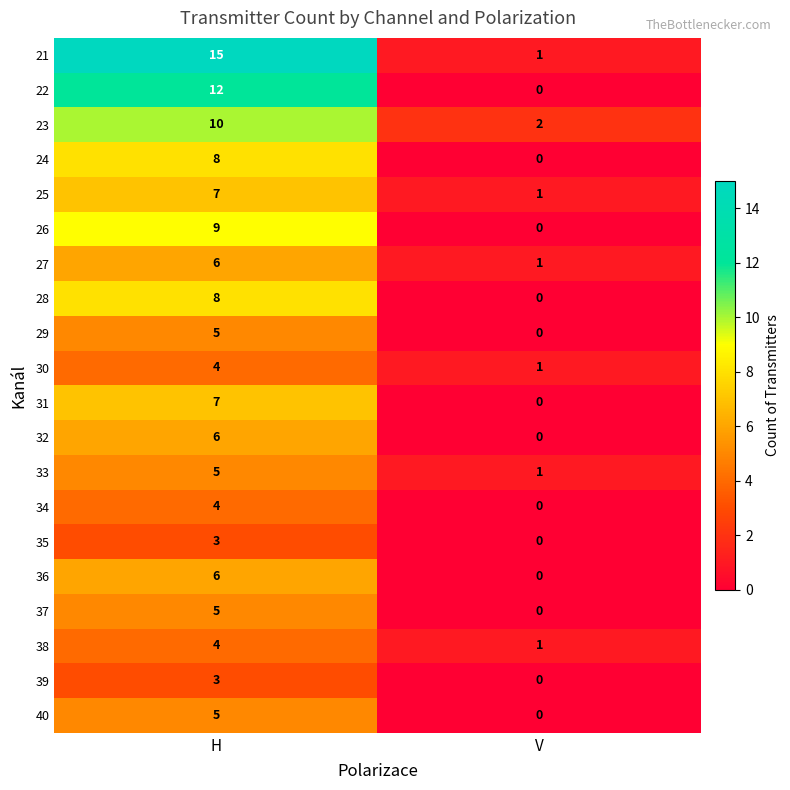

At which category is the sum across all series the highest?

H